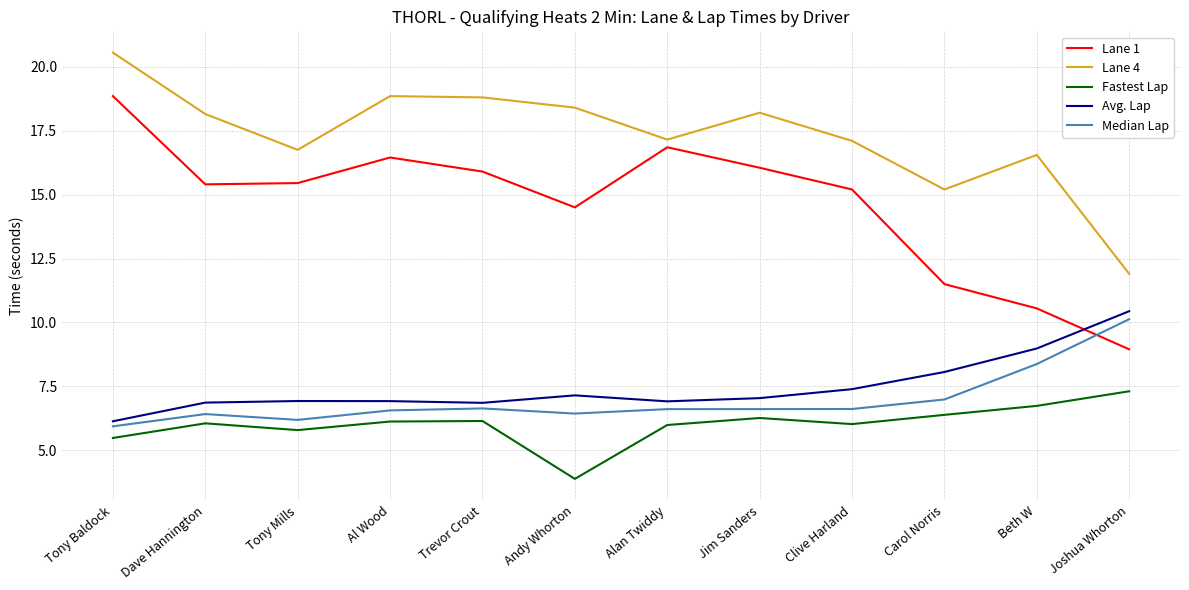

In Fastest Lap, how many points are higher than both neighbors (excluding endpoints)?

3